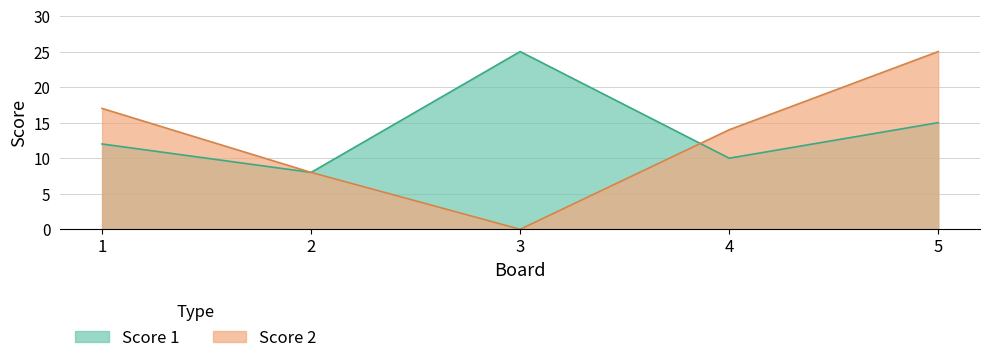

Which category has the lowest value across all series?

3